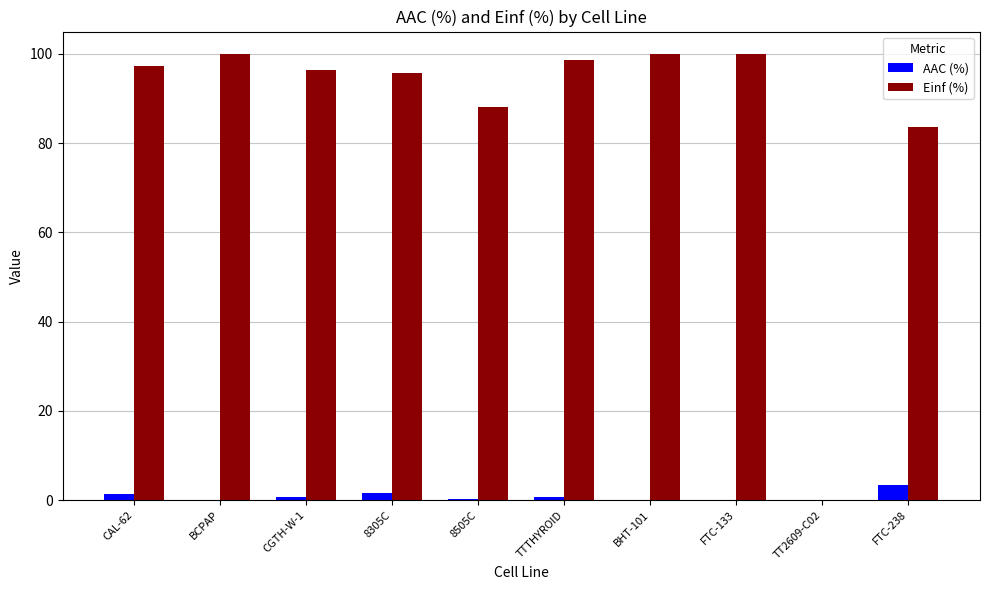

Does the chart contain stacked bars?

No